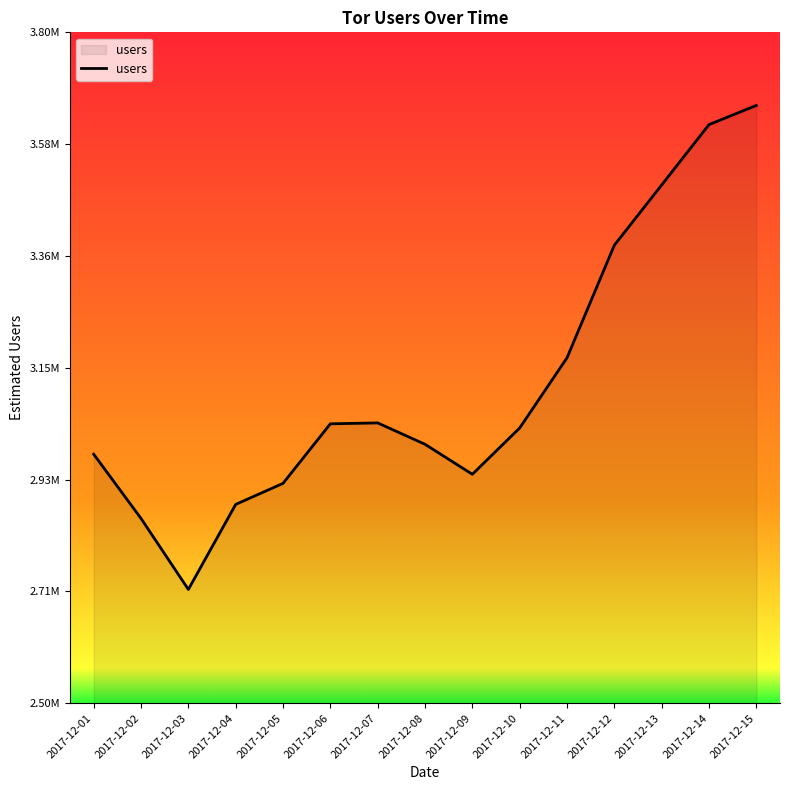

Does the chart have visible grid lines?

No